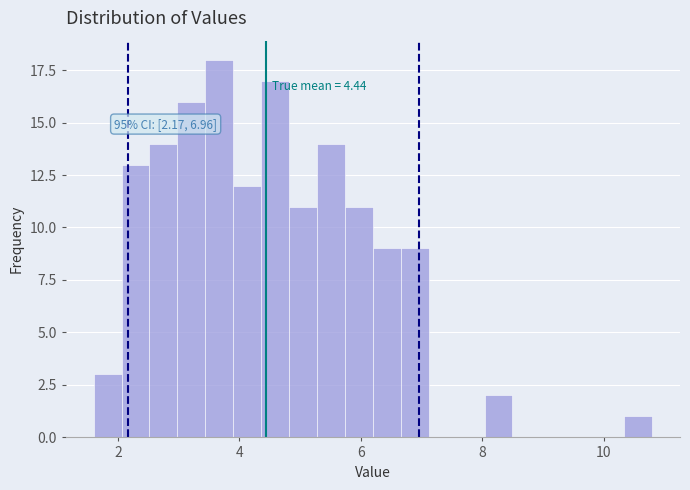

Around what value on the x-axis is the tallest bar? Give the approximate position of its centre, as read against the axis.

3.6